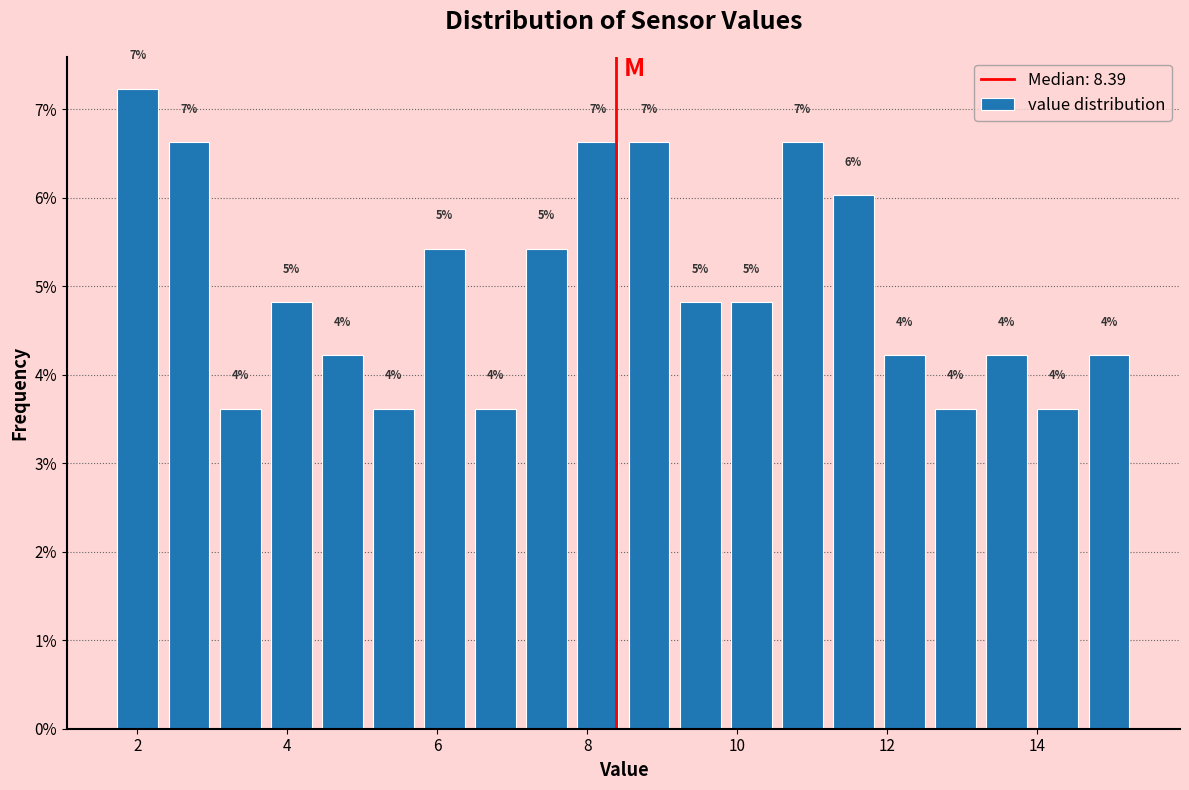

Read against the x-axis, roughly where is the centre of the tallest bar?

2.0